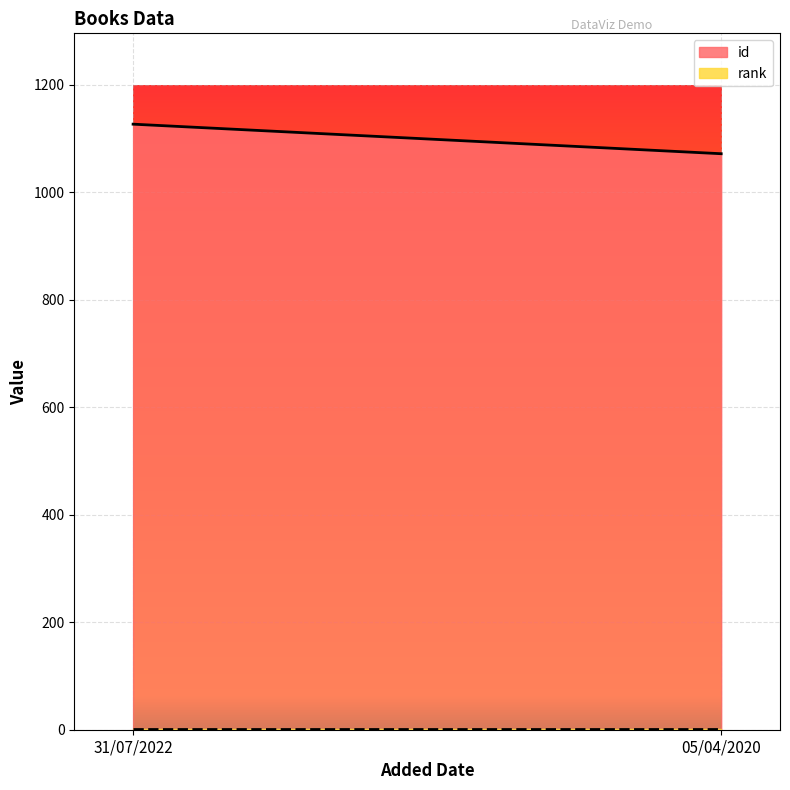

Where is rank nearest to the value 1?

31/07/2022